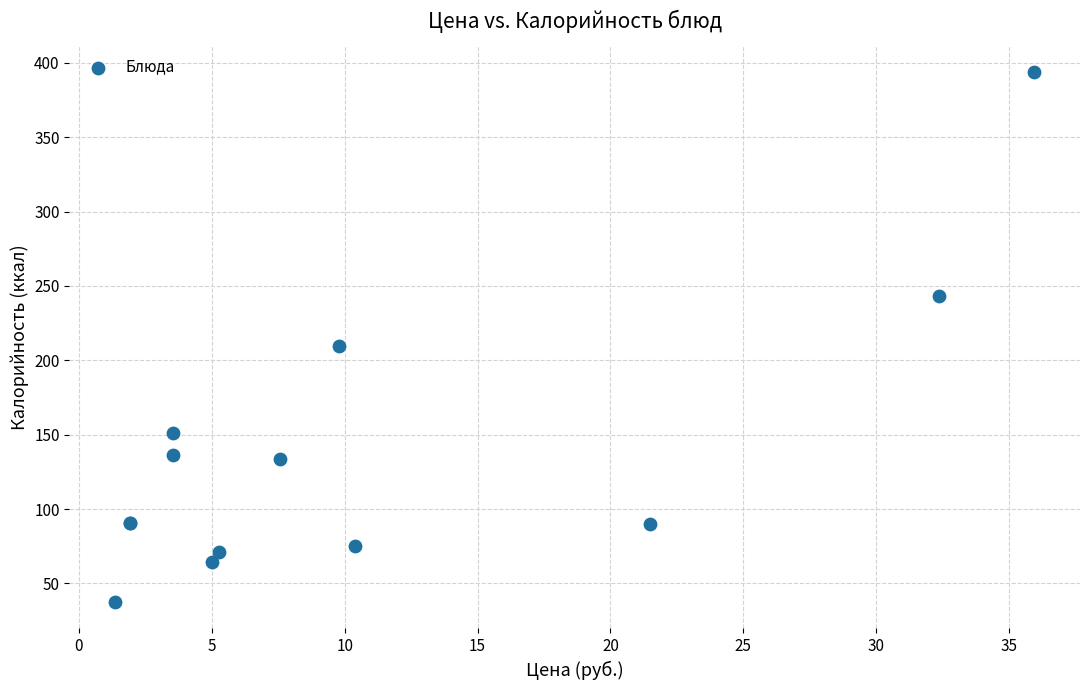

What Y value in the scatter plot is closest to 215?

209.6